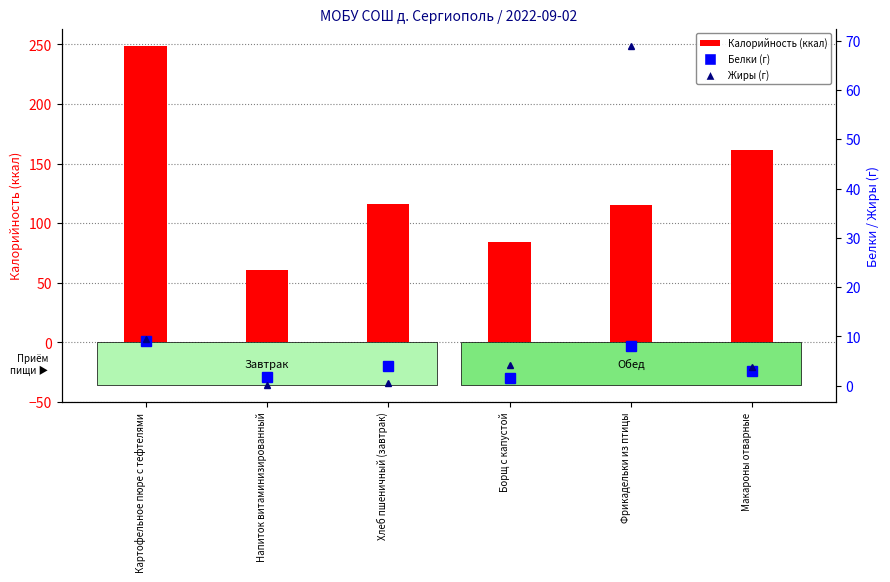

Count the number of data series in this chart.

3